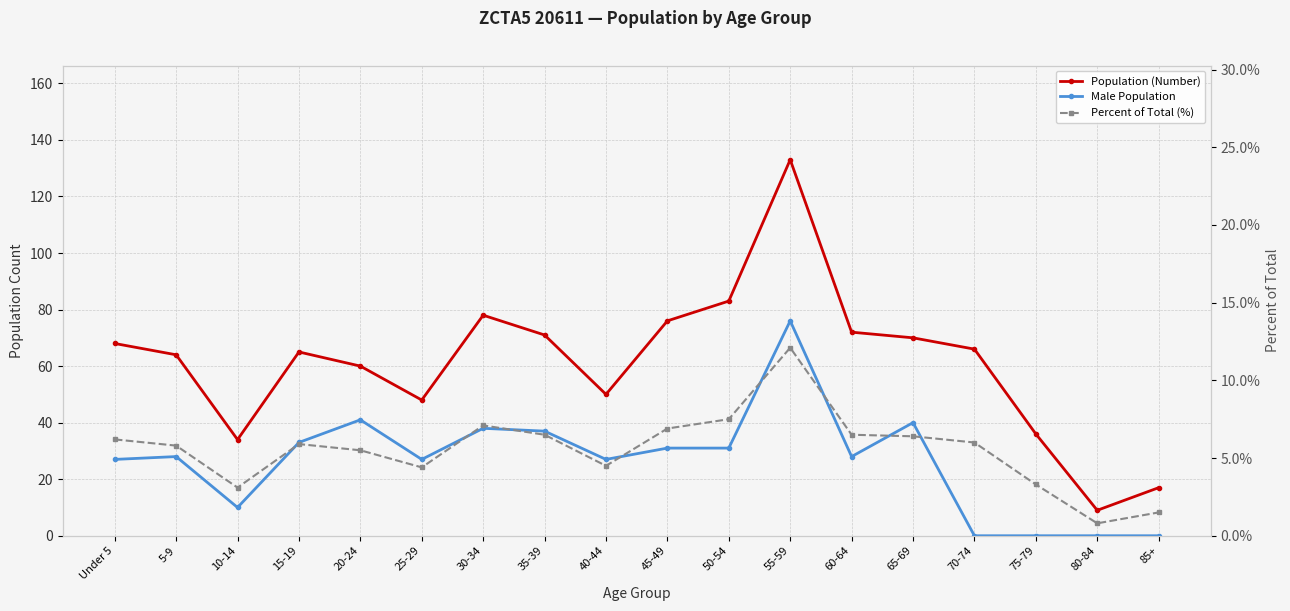

What is the difference between the second highest and second lowest values in the Male Population series?

41.0